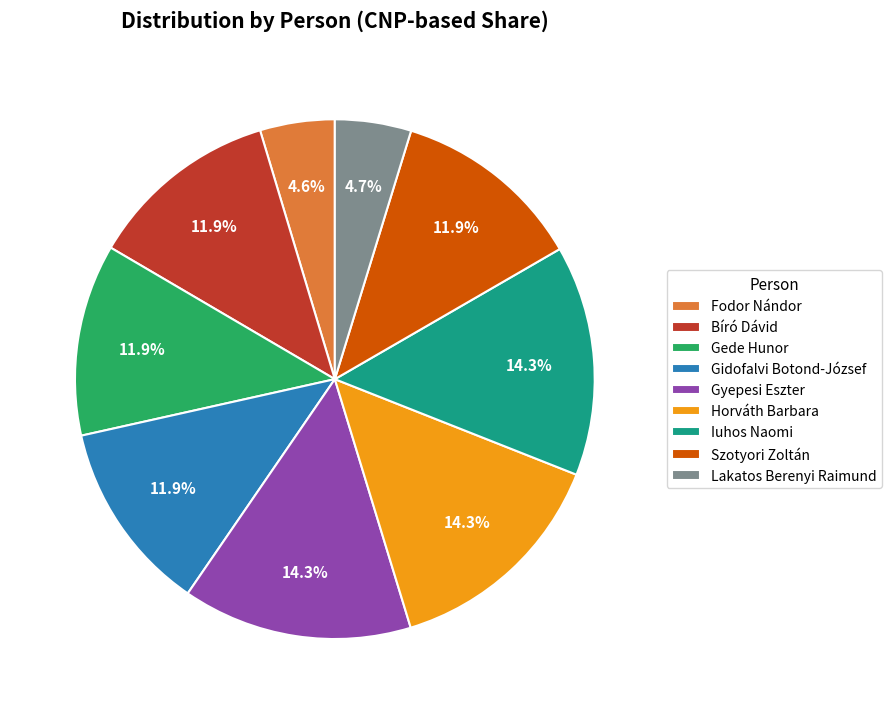

Combined, what portion of the pie is Szotyori Zoltán and Gidofalvi Botond-József?

23.8%